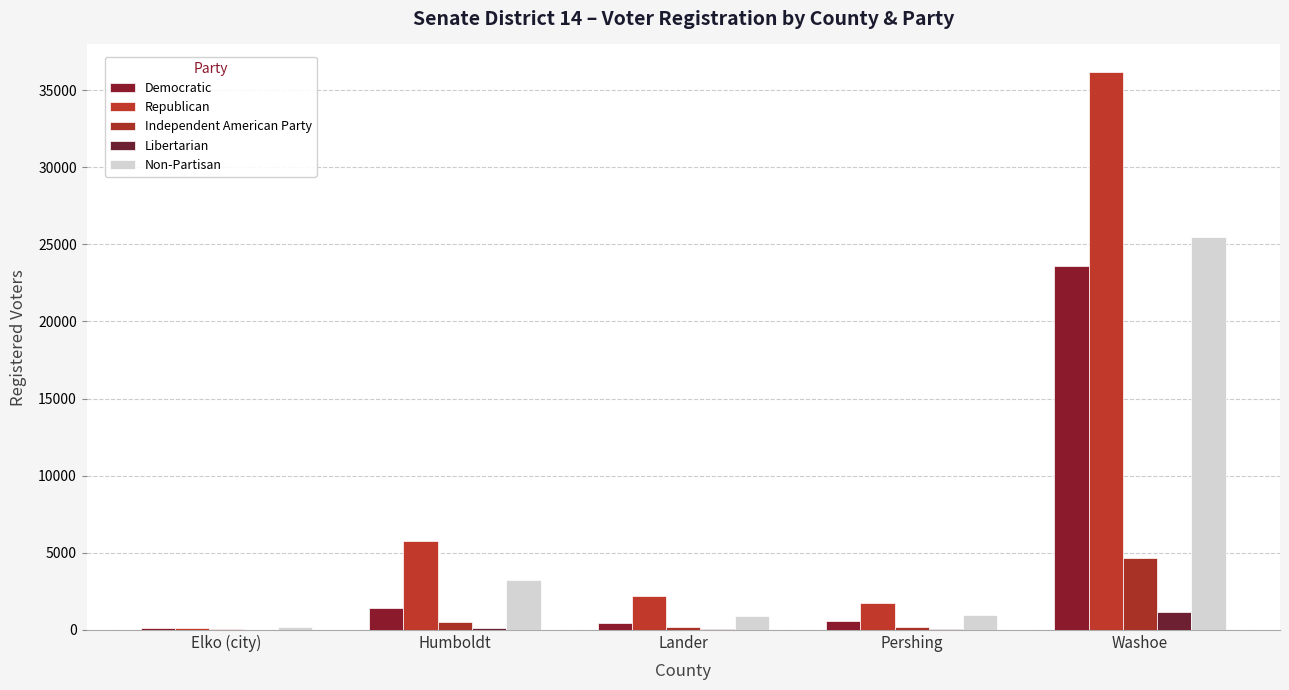

At which category is the sum across all series the highest?

Washoe